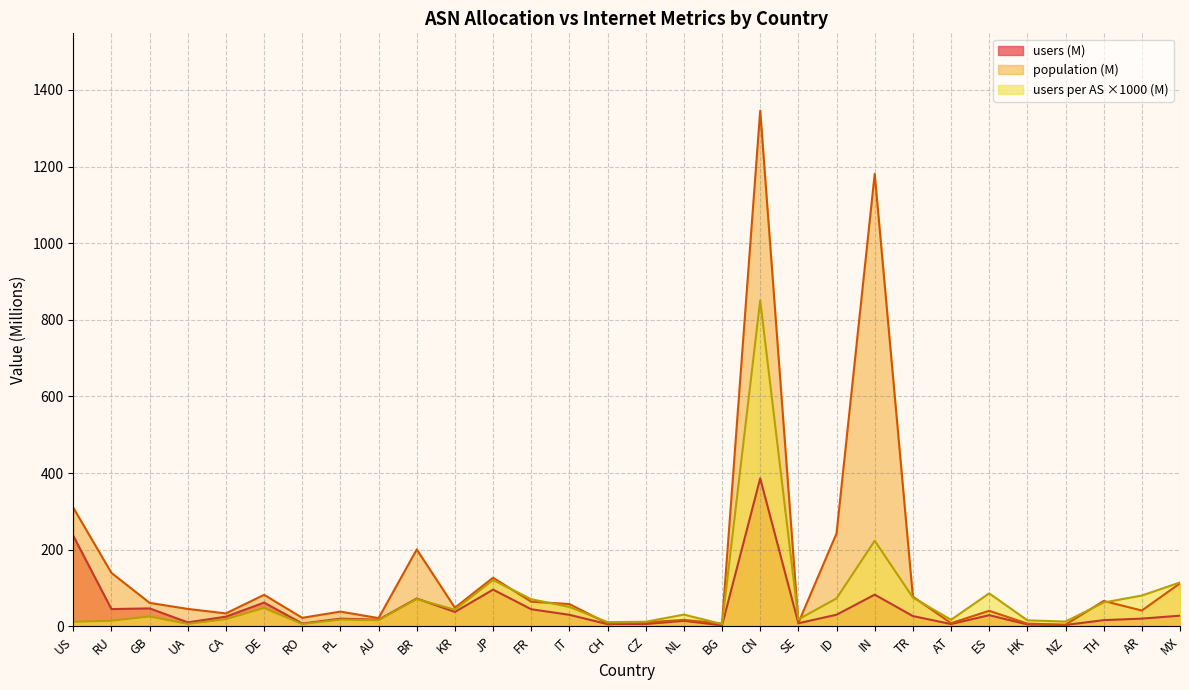

Is it true that users per AS equals 18.2 at SE?

True